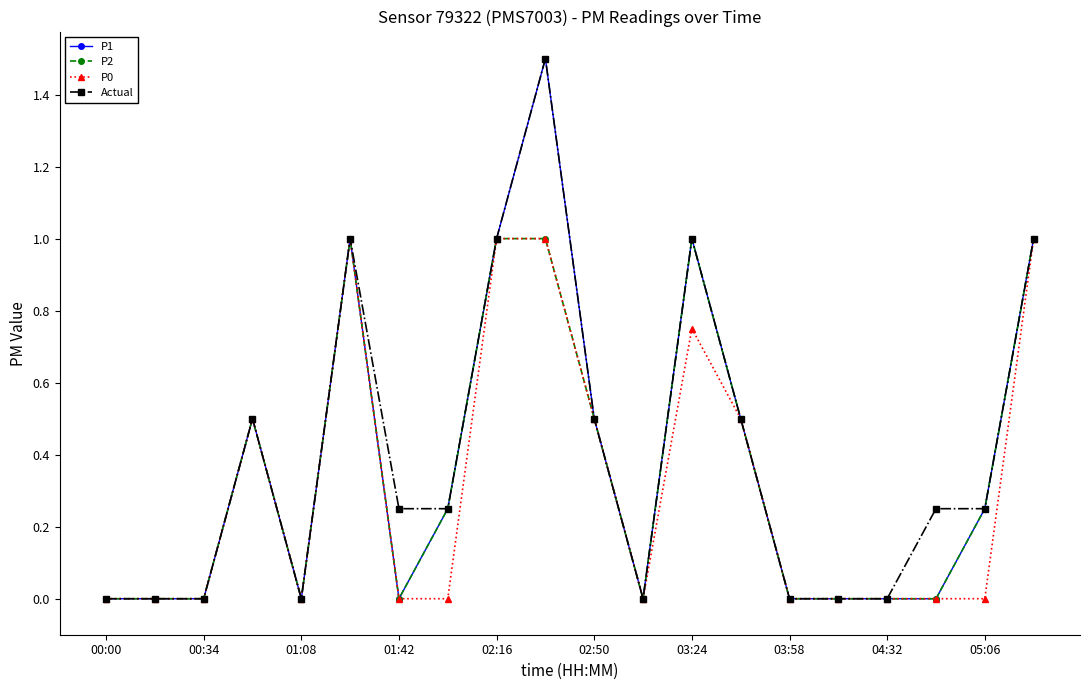

What is the maximum value shown in the chart?

1.5